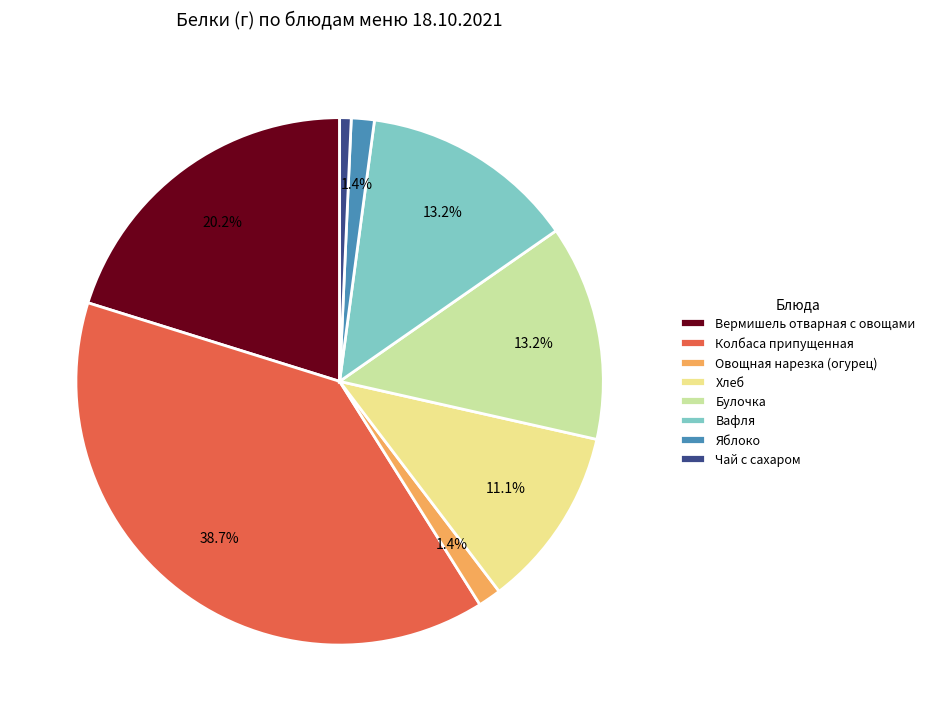

Do Хлеб and Вафля together represent more than half of the pie?

No